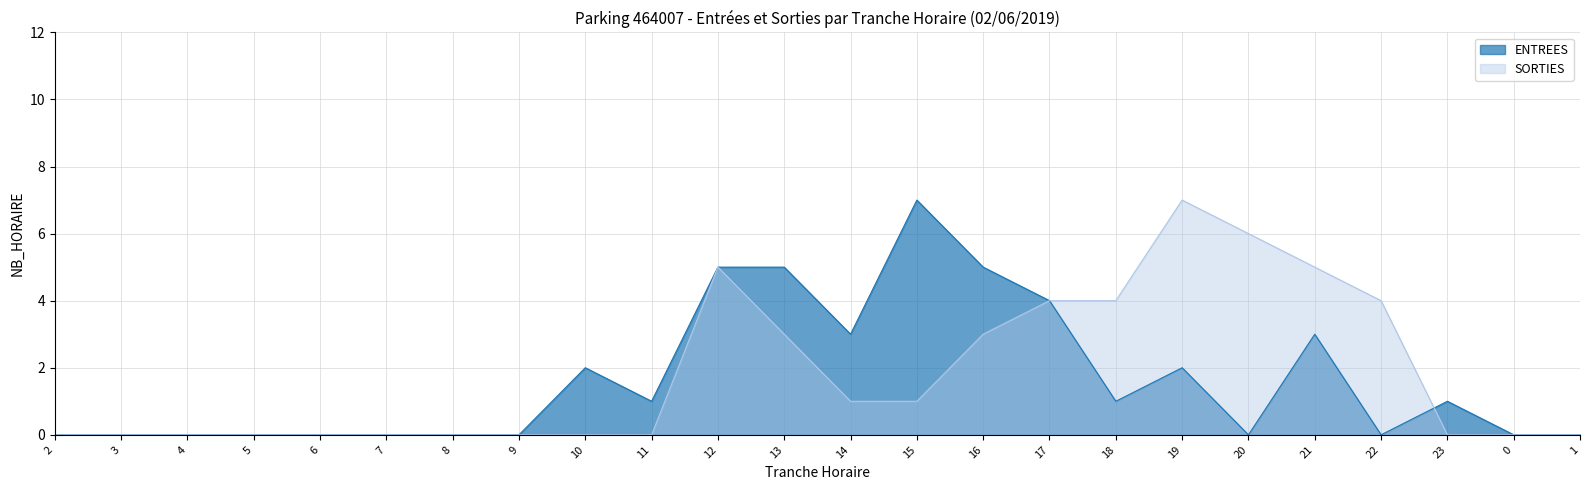

What is the label of the 18th point from the right?

8